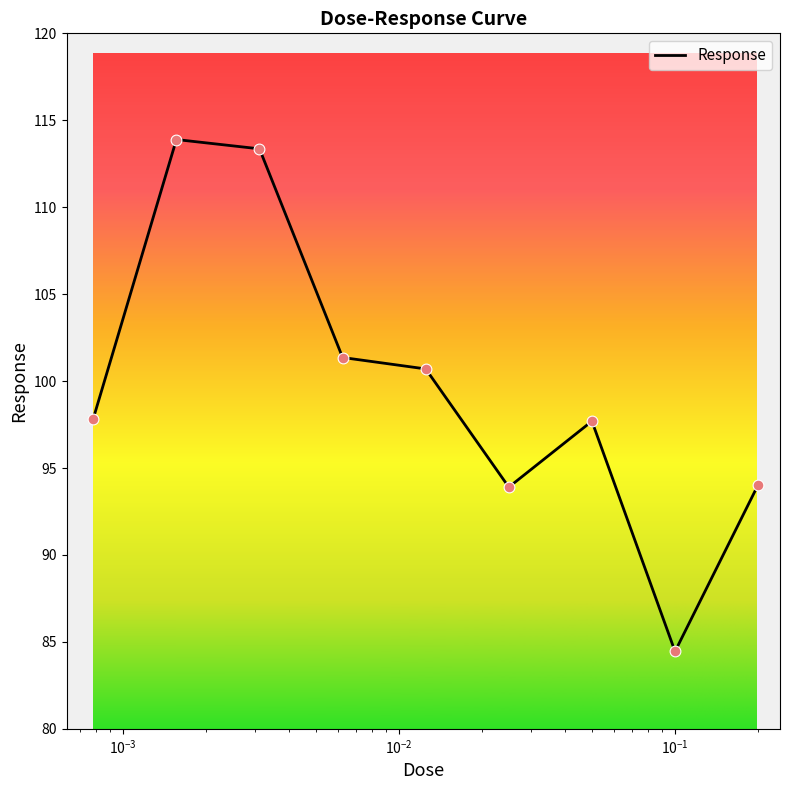

What is the minimum value shown in the chart?

84.4